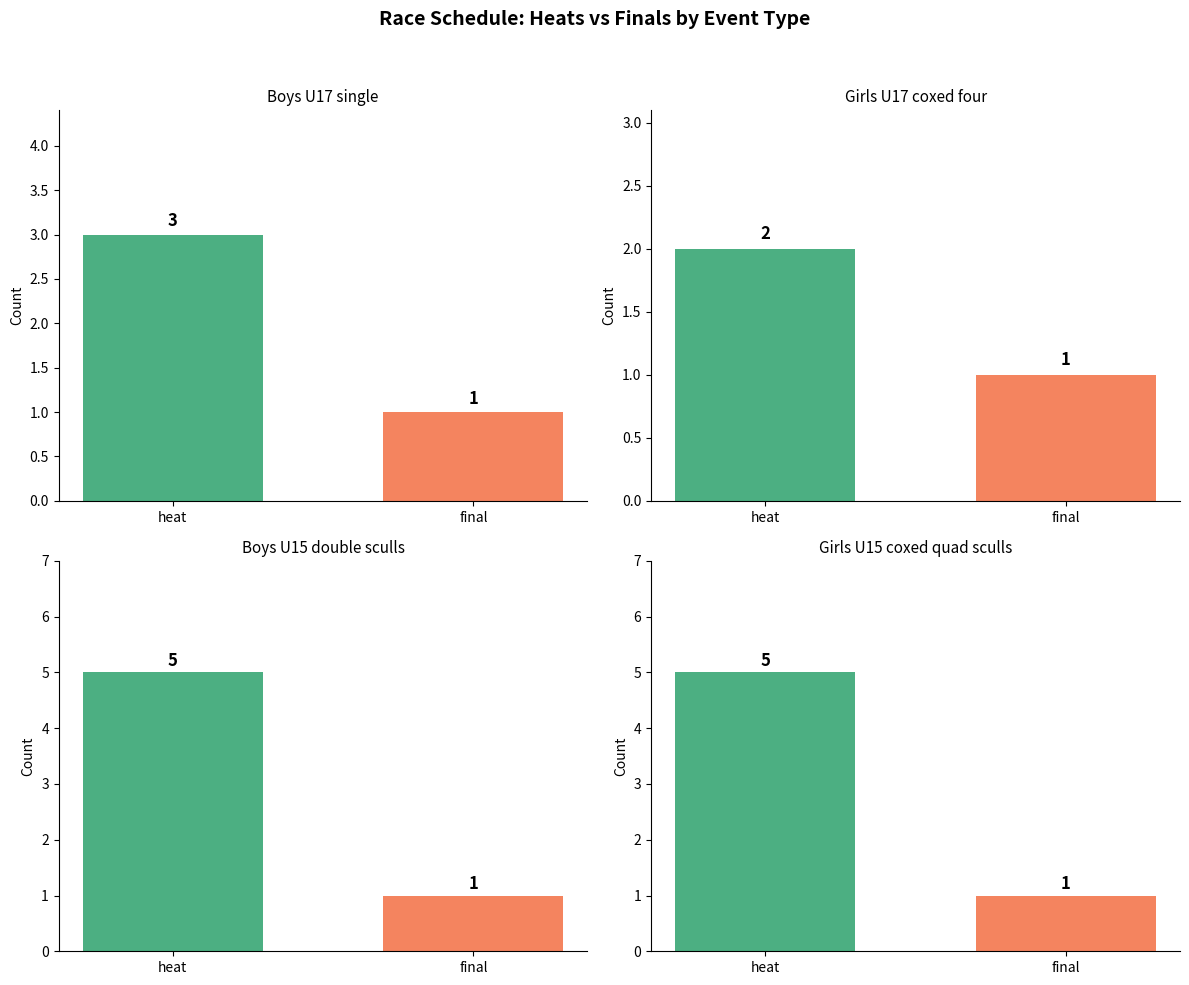

Which series has the largest total across all categories?

Heat